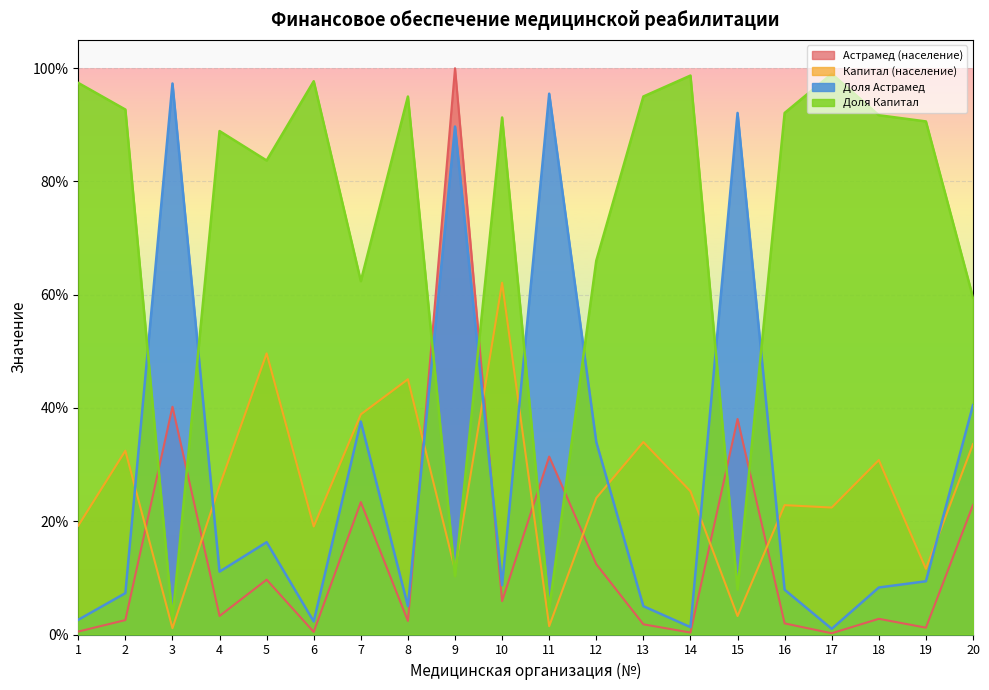

After their last crossing, which series has the higher values: Астрамед (население) or Доля Капитал?

Доля Капитал